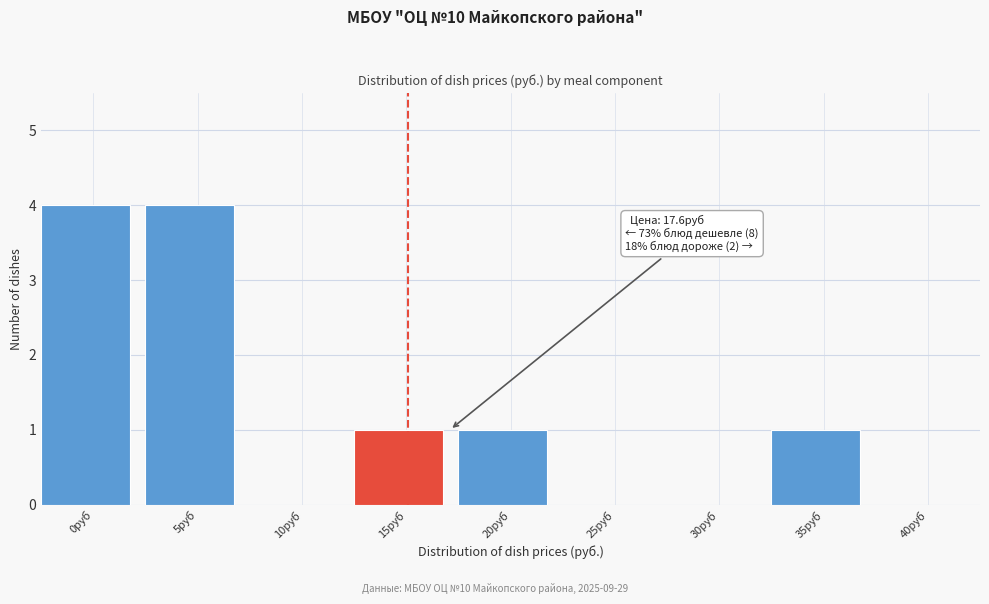

Reading left to right, list all the values displayed in this chart.

0руб=4	5руб=4	10руб=0	15руб=1	20руб=1	25руб=0	30руб=0	35руб=1	40руб=0